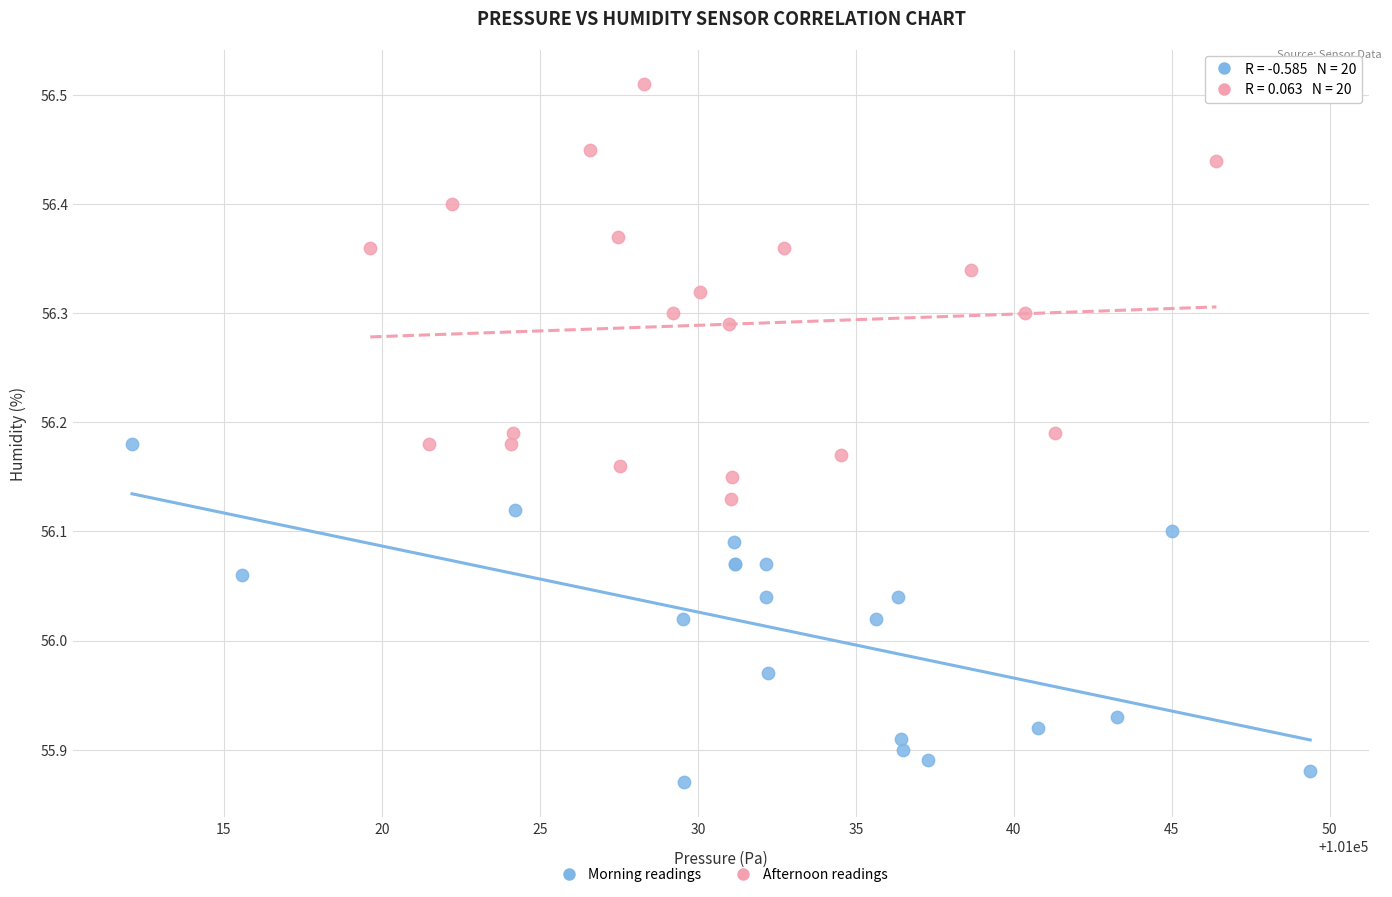

Which series has the widest spread of Y values?

Afternoon readings